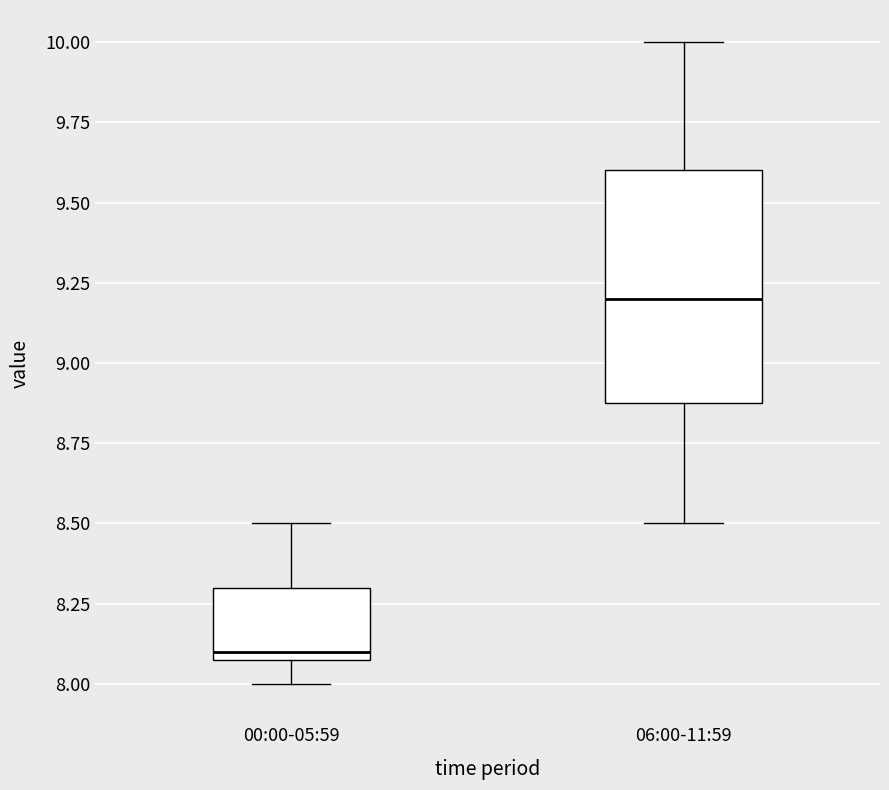

Where does the lower whisker of the box for 06:00-11:59 end on the y-axis? The values are not printed on the chart, so give them approximately, as read against the axis.

8.5